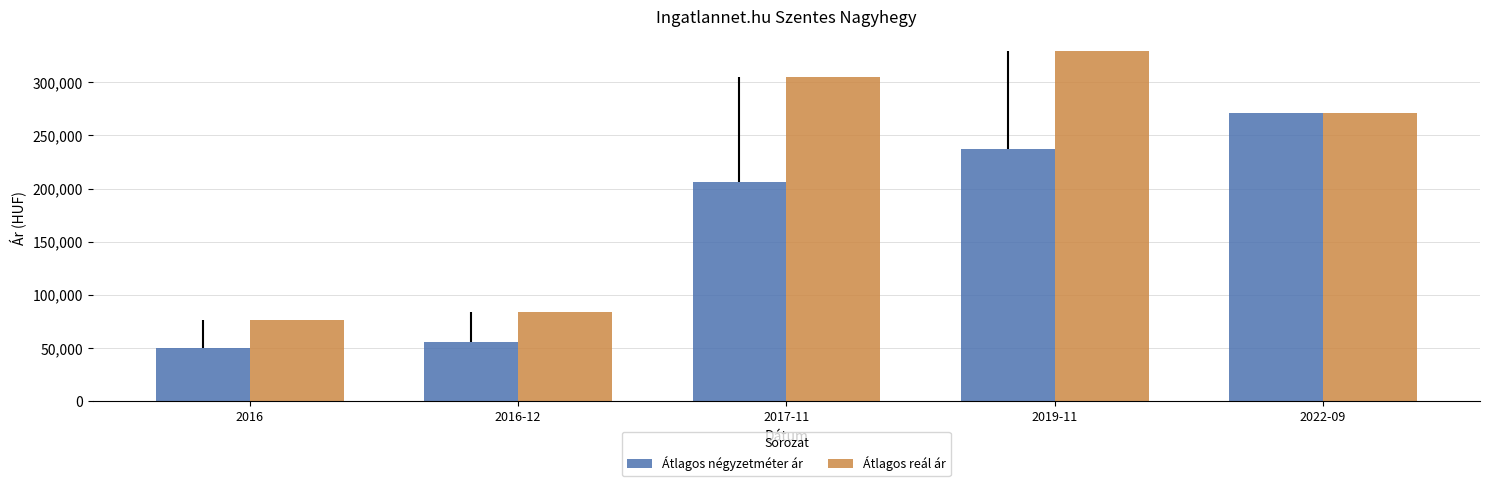

How many data points in Átlagos négyzetméter ár are above 206578?

2